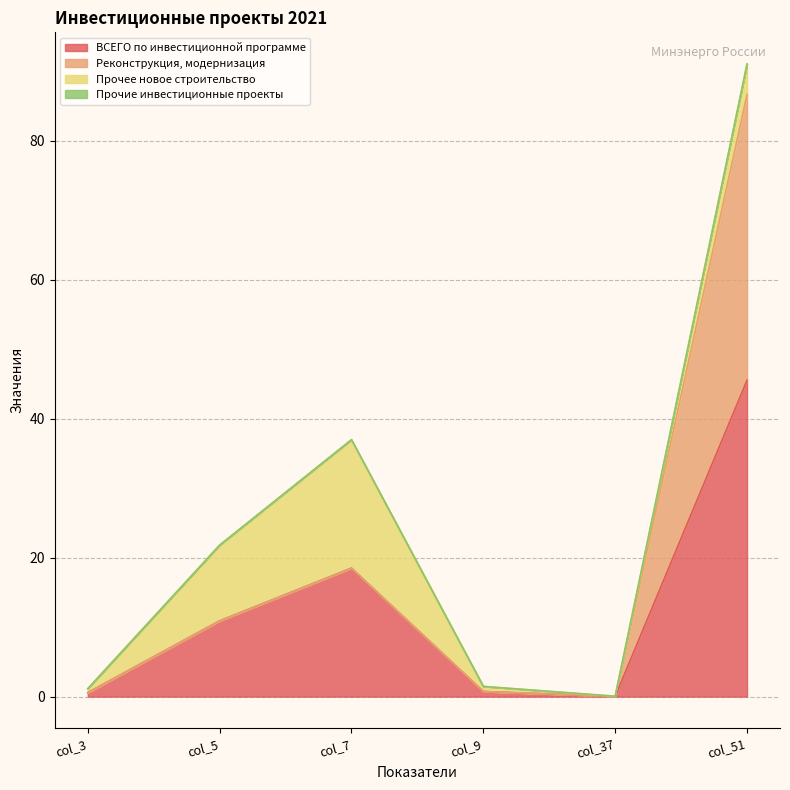

At which label does ВСЕГО по инвестиционной программе first exceed 10?

col_5